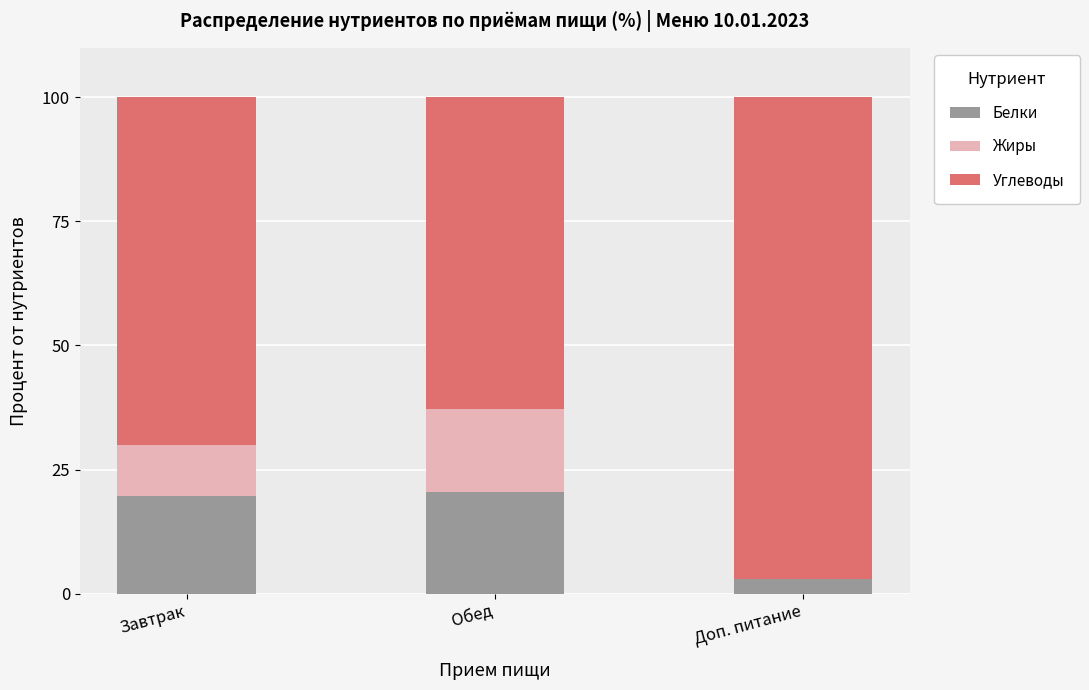

Reading left to right, transcribe the values for Белки.

Завтрак=19.6	Обед=20.4	Доп. питание=2.9